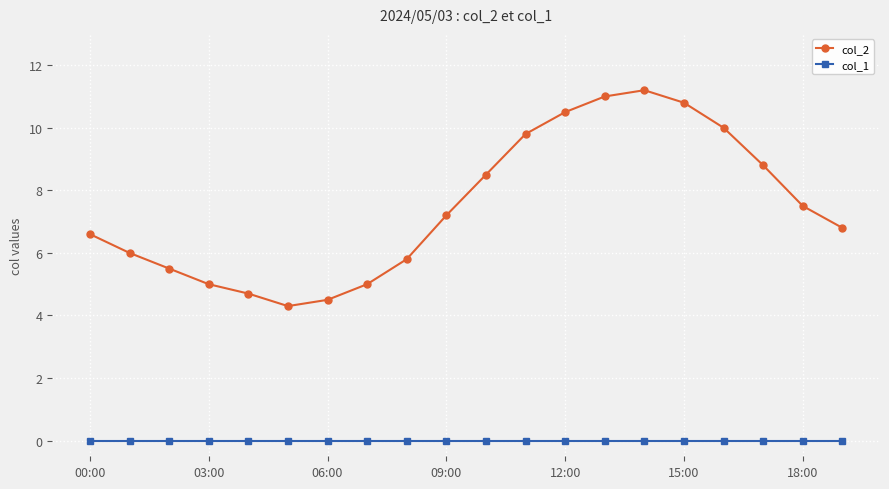

What is the value of the col_2 point at the 2nd from the left?

6.0